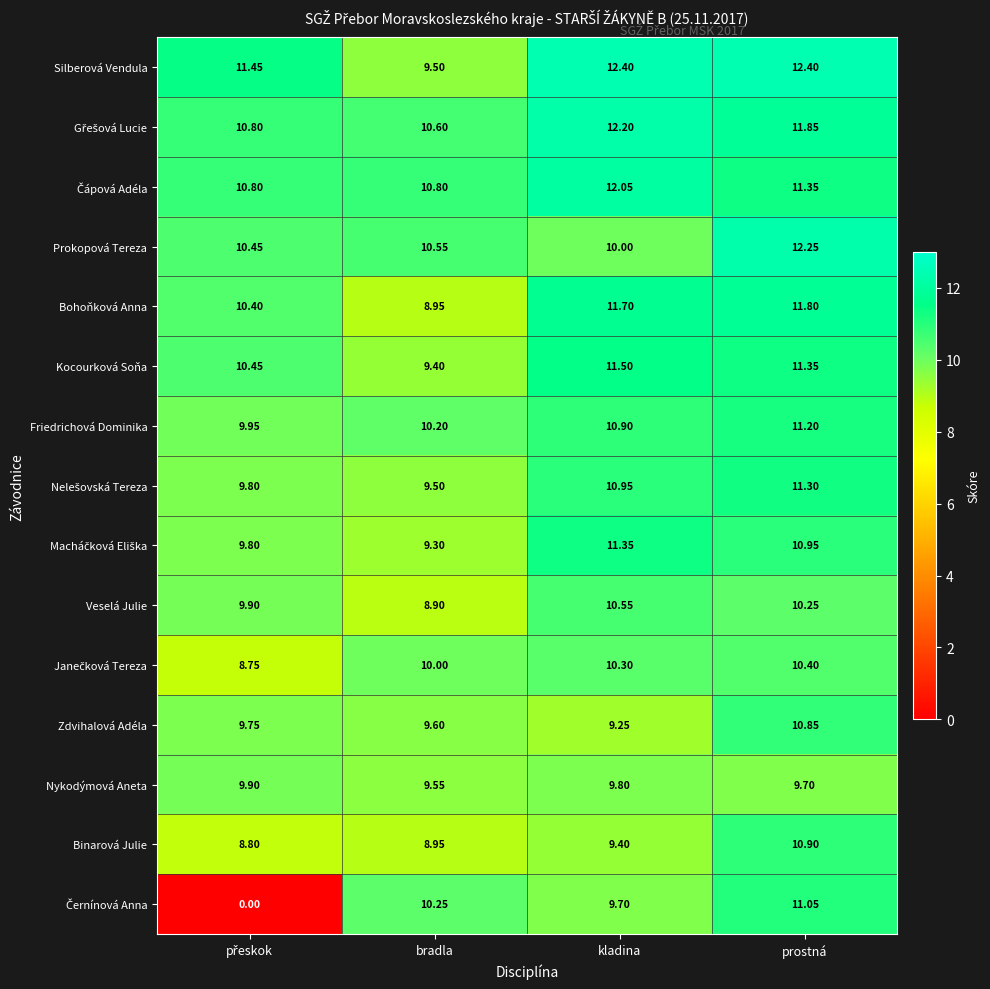

At which category is the sum across all series the highest?

prostná